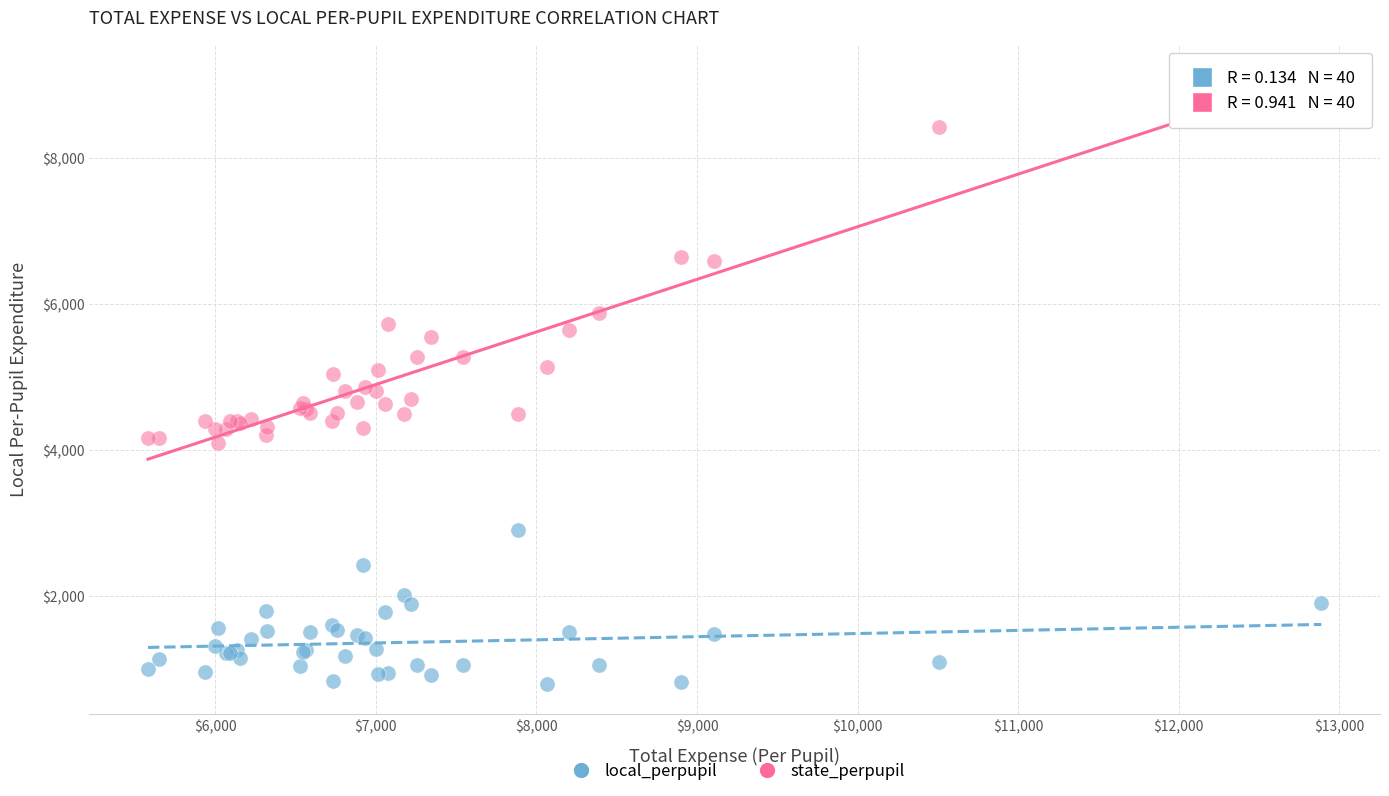

Which series reaches the maximum Y coordinate?

state_perpupil